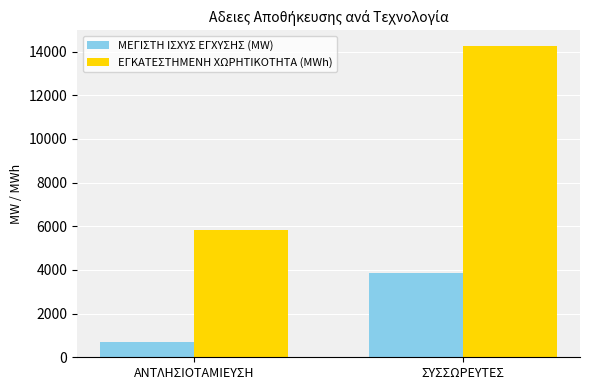

What is the average value of the ΜΕΓΙΣΤΗ ΙΣΧΥΣ ΕΓΧΥΣΗΣ (MW) series?

2264